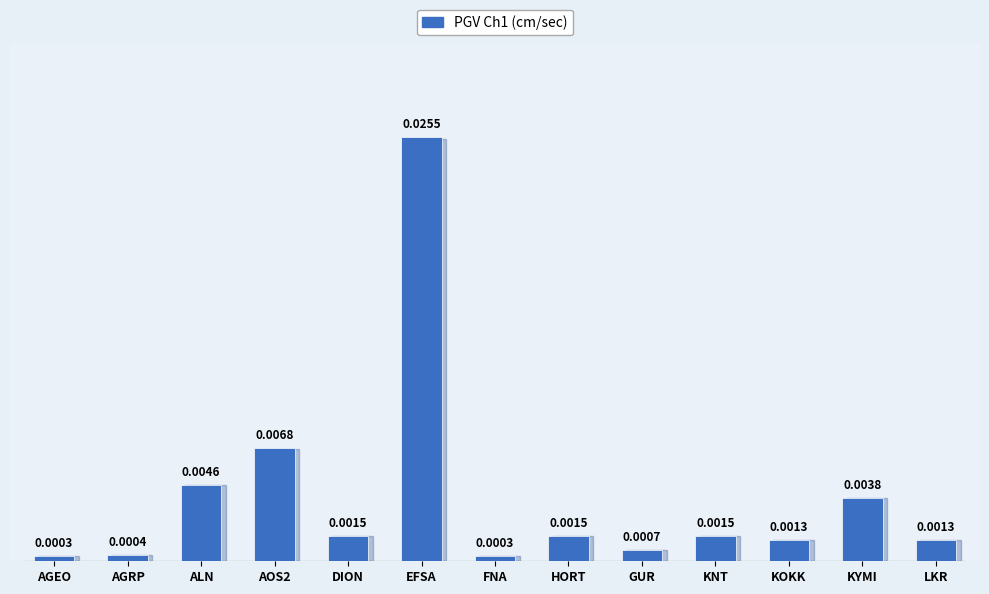

Which has a higher value, AOS2 or AGEO?

AOS2